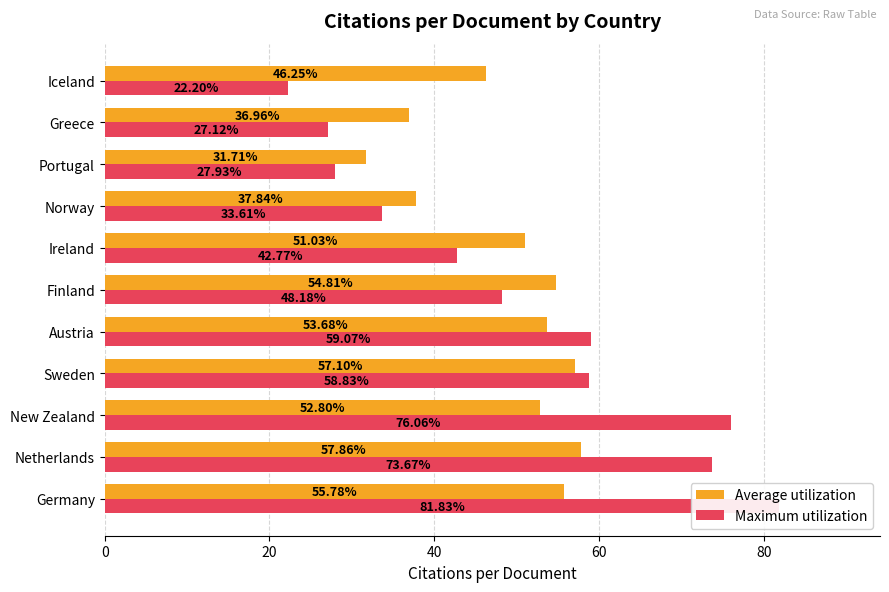

What are all the series names shown in the legend?

Average utilization, Maximum utilization